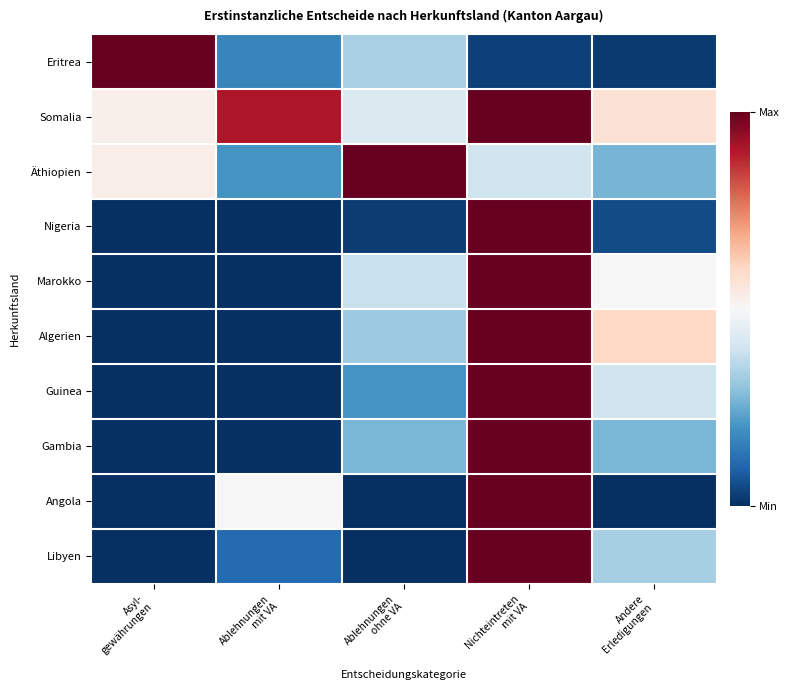

Reading left to right, extract all data points from this chart.

Eritrea: Asyl-
gewährungen=1.0	Ablehnungen
mit VA=0.2	Ablehnungen
ohne VA=0.3	Nichteintreten
mit VA=0.0	Andere
Erledigungen=0.0
Somalia: Asyl-
gewährungen=0.5	Ablehnungen
mit VA=0.9	Ablehnungen
ohne VA=0.4	Nichteintreten
mit VA=1.0	Andere
Erledigungen=0.6
Äthiopien: Asyl-
gewährungen=0.5	Ablehnungen
mit VA=0.2	Ablehnungen
ohne VA=1.0	Nichteintreten
mit VA=0.4	Andere
Erledigungen=0.3
Nigeria: Asyl-
gewährungen=0.0	Ablehnungen
mit VA=0.0	Ablehnungen
ohne VA=0.0	Nichteintreten
mit VA=1.0	Andere
Erledigungen=0.1
Marokko: Asyl-
gewährungen=0.0	Ablehnungen
mit VA=0.0	Ablehnungen
ohne VA=0.4	Nichteintreten
mit VA=1.0	Andere
Erledigungen=0.5
Algerien: Asyl-
gewährungen=0.0	Ablehnungen
mit VA=0.0	Ablehnungen
ohne VA=0.3	Nichteintreten
mit VA=1.0	Andere
Erledigungen=0.6
Guinea: Asyl-
gewährungen=0.0	Ablehnungen
mit VA=0.0	Ablehnungen
ohne VA=0.2	Nichteintreten
mit VA=1.0	Andere
Erledigungen=0.4
Gambia: Asyl-
gewährungen=0.0	Ablehnungen
mit VA=0.0	Ablehnungen
ohne VA=0.3	Nichteintreten
mit VA=1.0	Andere
Erledigungen=0.3
Angola: Asyl-
gewährungen=0.0	Ablehnungen
mit VA=0.5	Ablehnungen
ohne VA=0.0	Nichteintreten
mit VA=1.0	Andere
Erledigungen=0.0
Libyen: Asyl-
gewährungen=0.0	Ablehnungen
mit VA=0.1	Ablehnungen
ohne VA=0.0	Nichteintreten
mit VA=1.0	Andere
Erledigungen=0.3